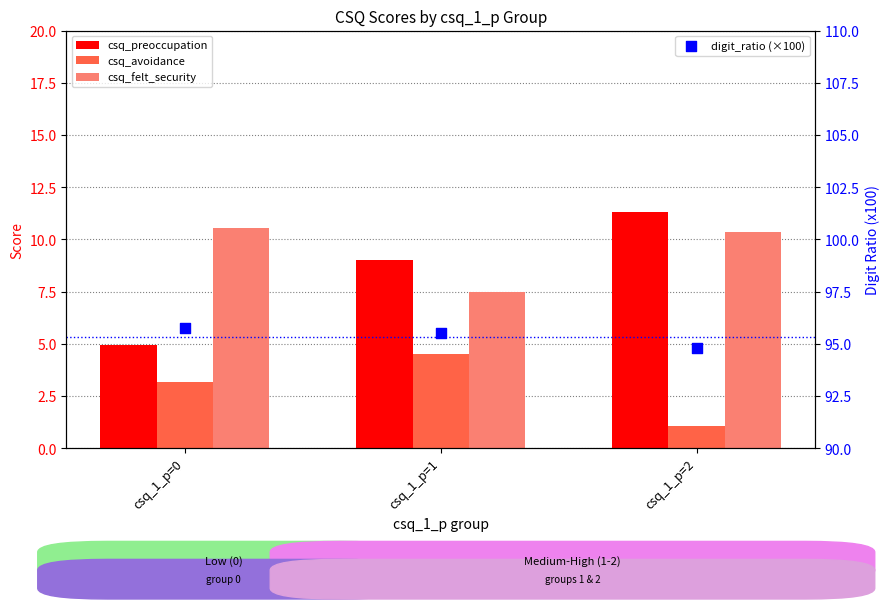

At which category is the sum across all series the highest?

csq_1_p=2